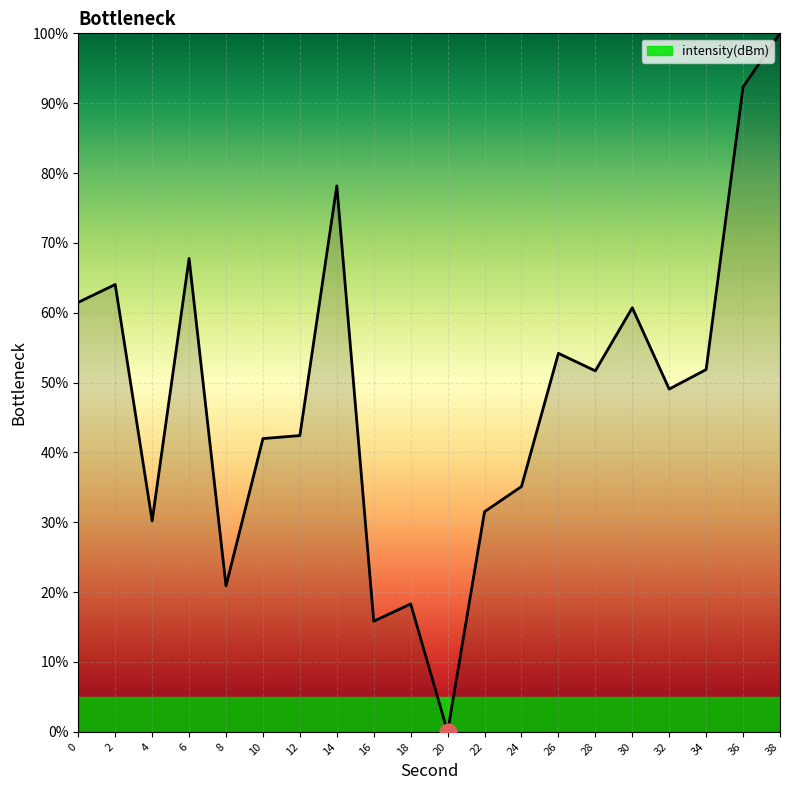

Is it true that the value at 28 is 86.7?

False